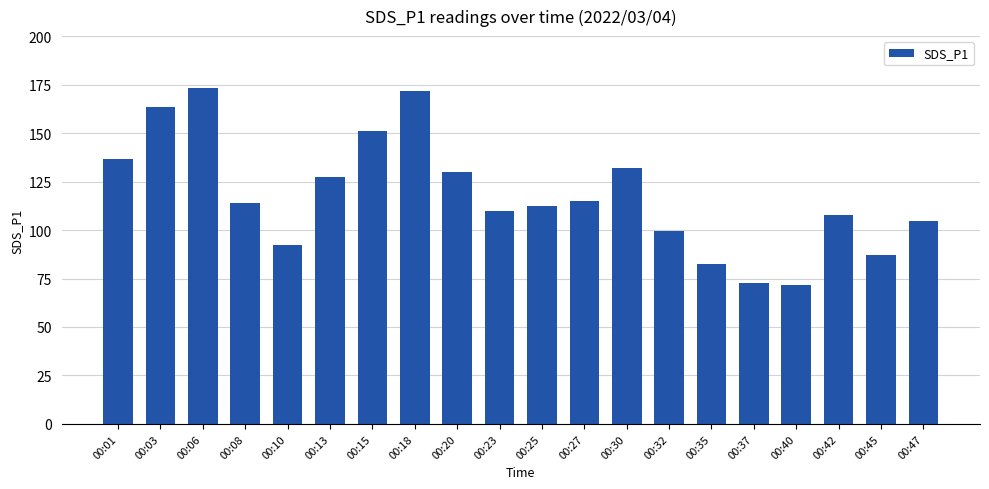

What is the value of the 15th bar from the left?

82.6